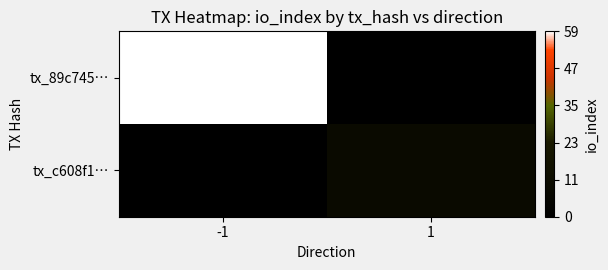

List the series in order of their overall mean, highest first.

tx_89c745…, tx_c608f1…